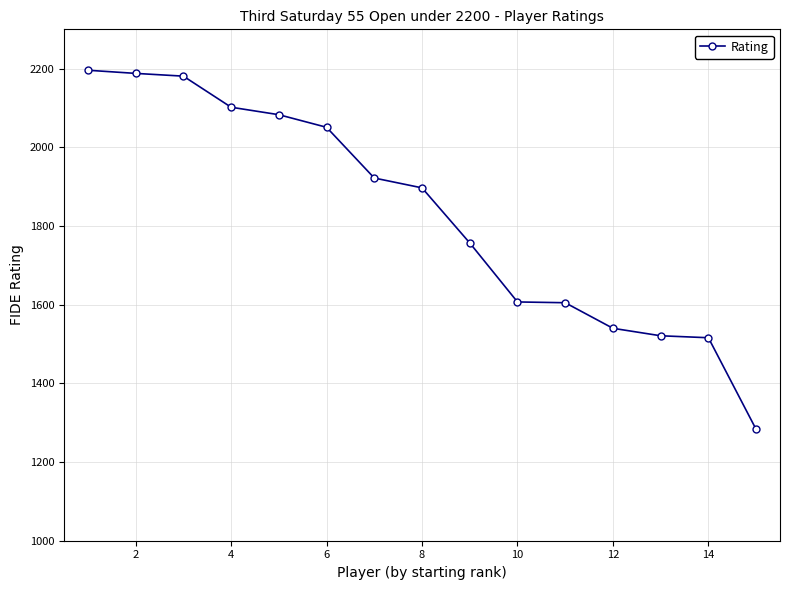

How many lines are shown in the chart?

1